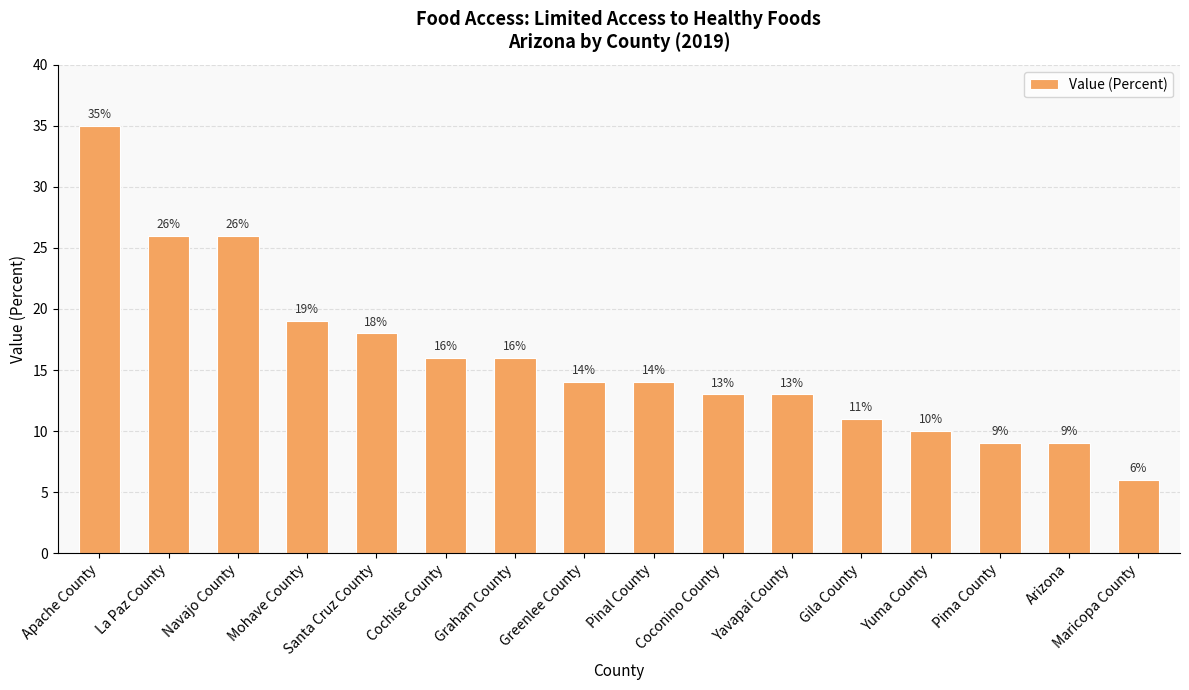

What is the value of the 1st bar from the left?

35